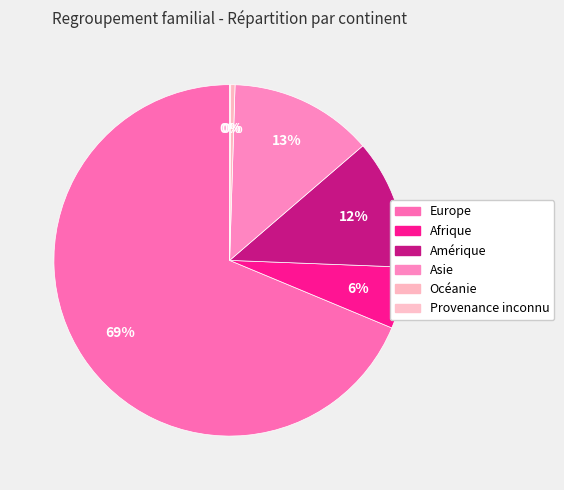

How much of the chart is everything except Océanie?

99.6%